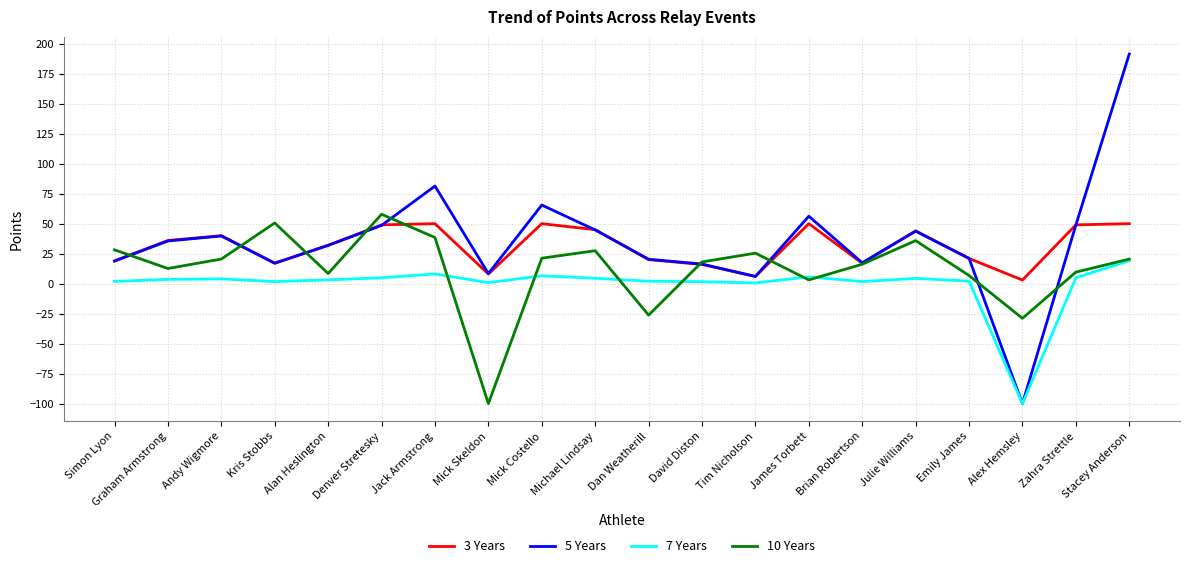

What are all the series names shown in the legend?

3 Years, 5 Years, 7 Years, 10 Years